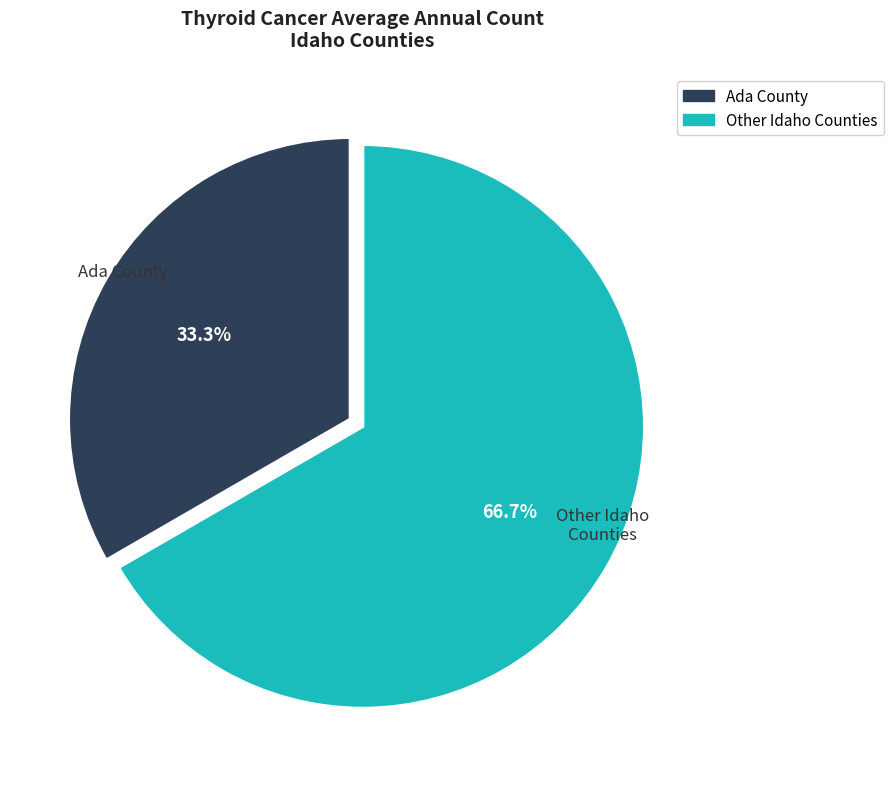

Is there a majority slice in this chart?

Yes